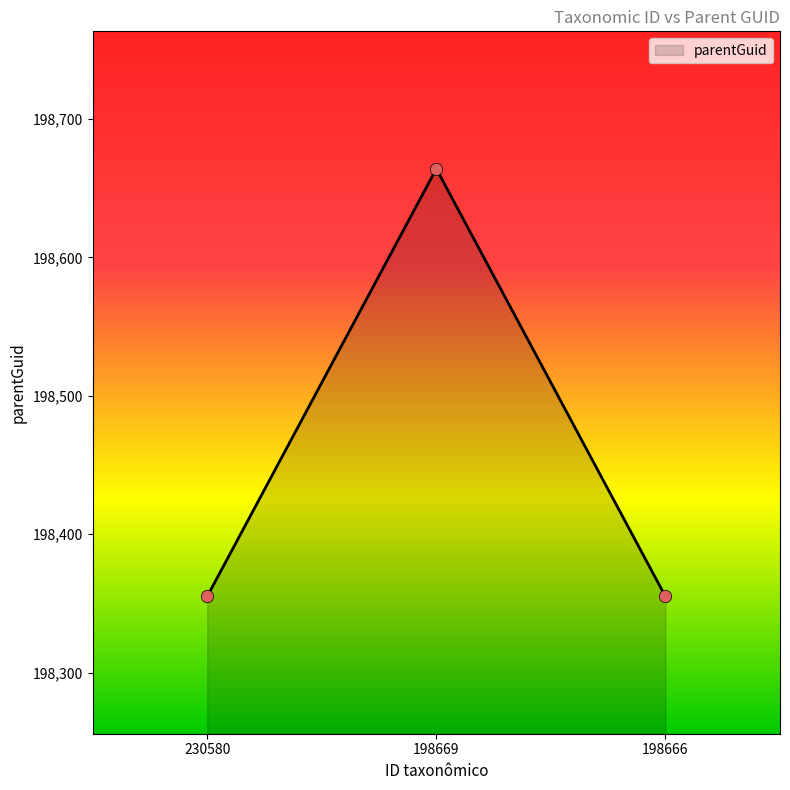

Which has a higher value, 230580 or 198669?

198669